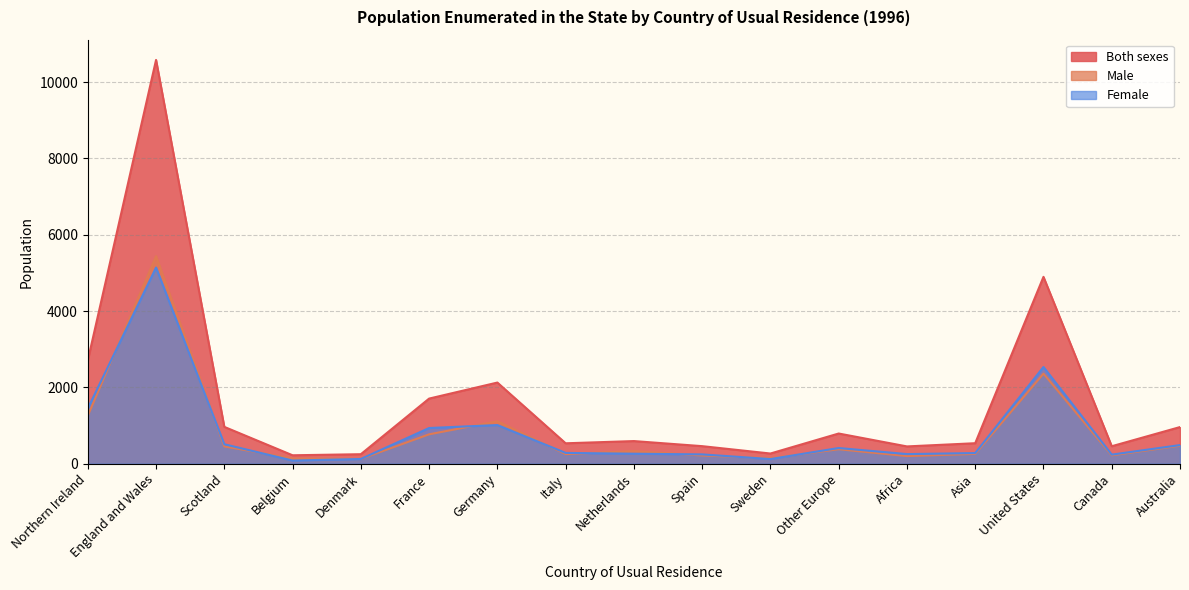

True or false: Both sexes has a value of 104 at Spain.

False